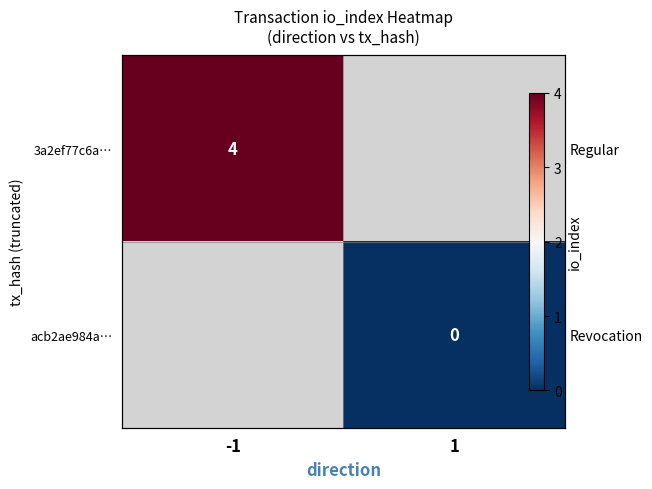

What is the maximum value shown in the chart?

4.0